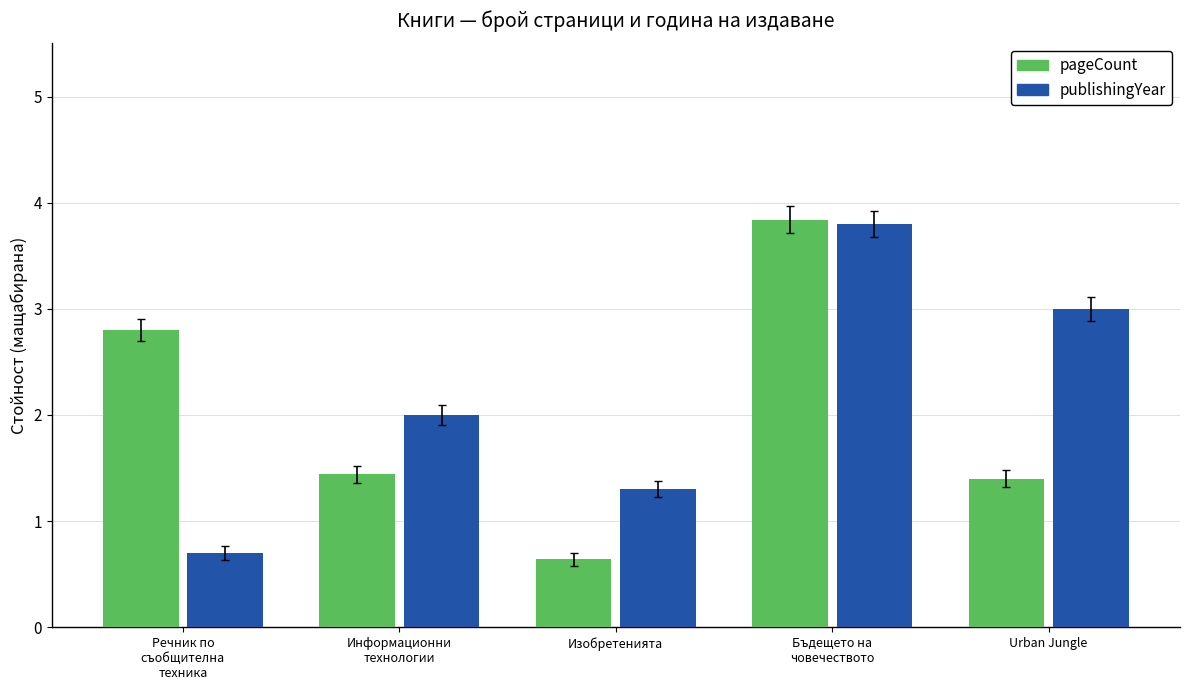

Rank the series at Urban Jungle from lowest to highest value.

pageCount, publishingYear